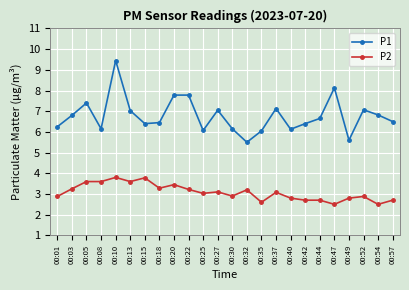

What is the spread (max minus min) of values at 00:54?

4.3